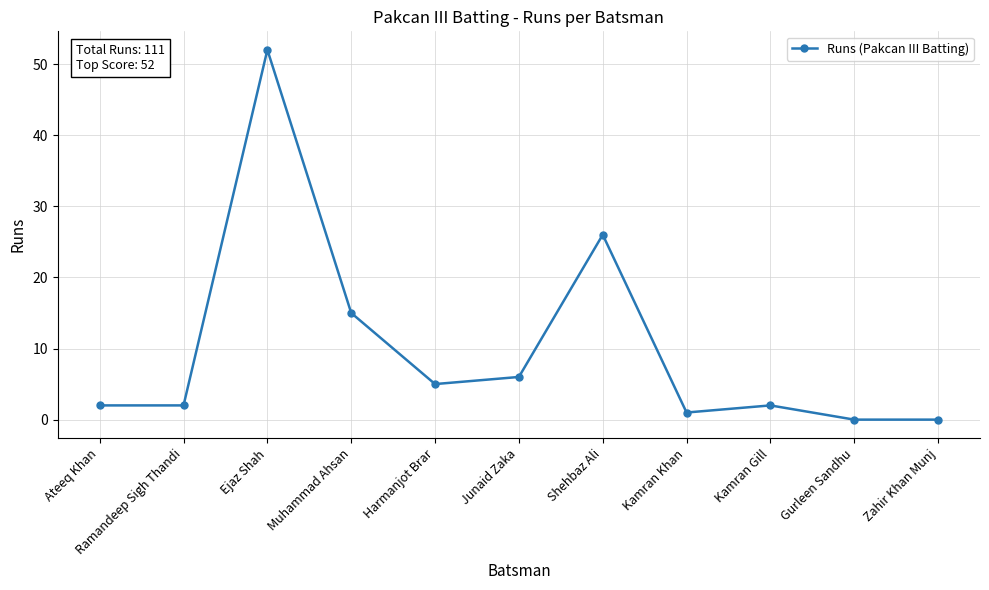

Which category has the highest value across all series?

Ejaz Shah